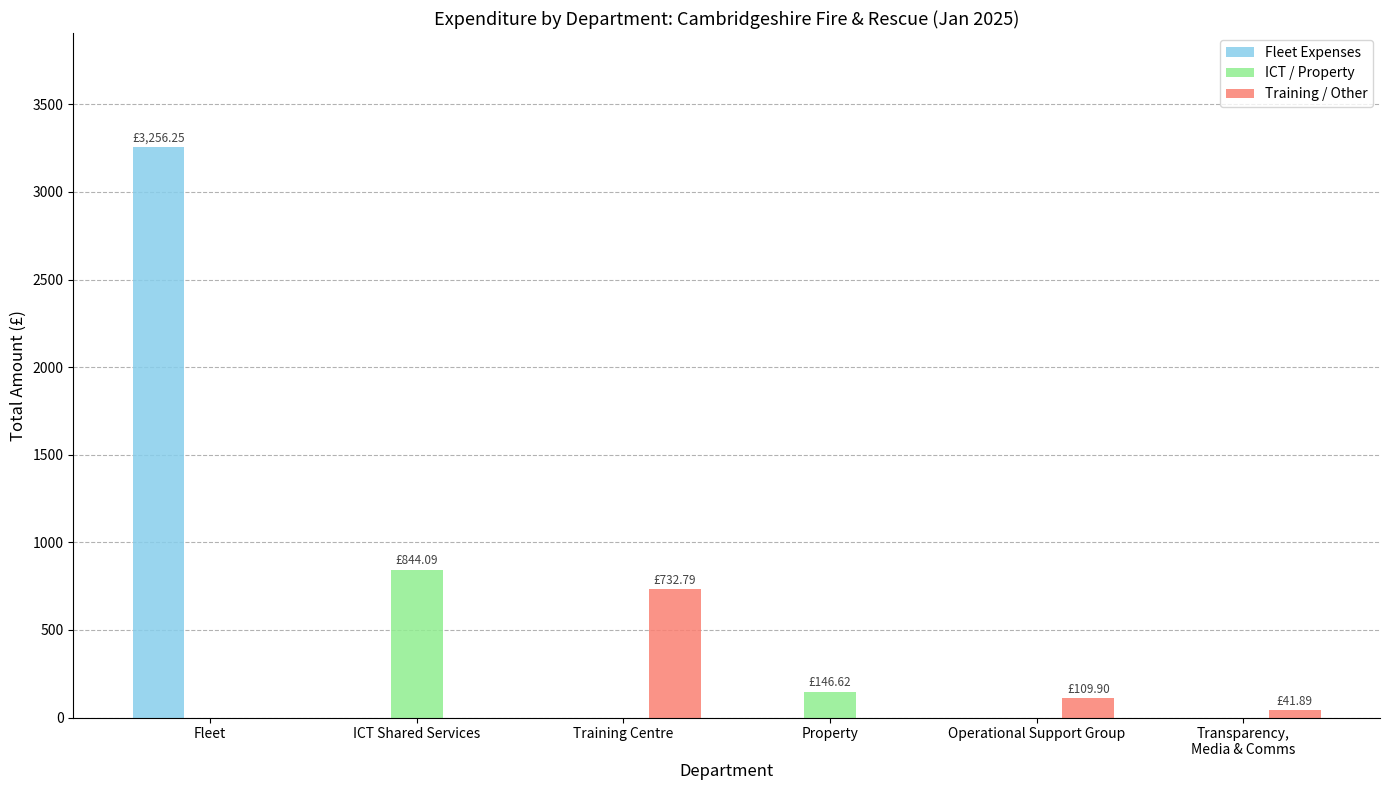

Are the bars grouped side by side (vs. stacked)?

Yes